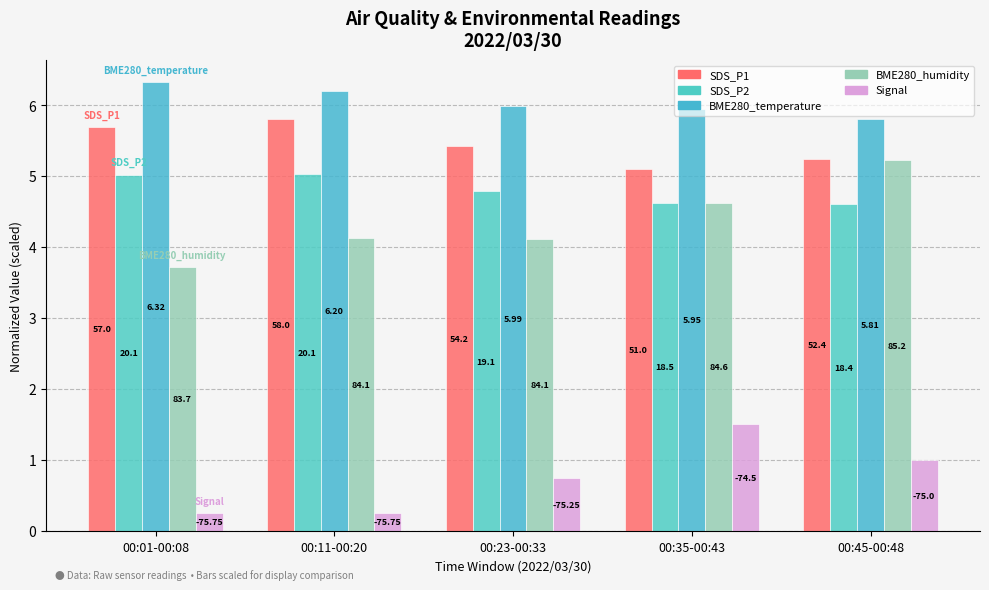

What is the average value of the Signal series?

0.8